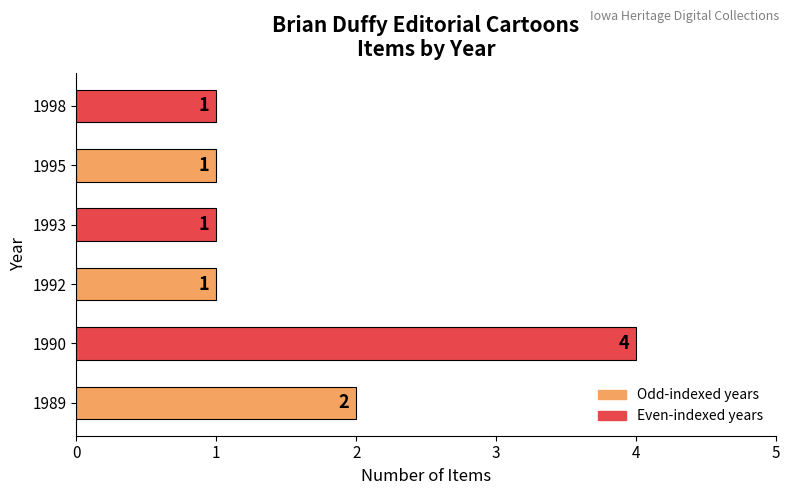

True or false: the data shows 2 at 1993.

False